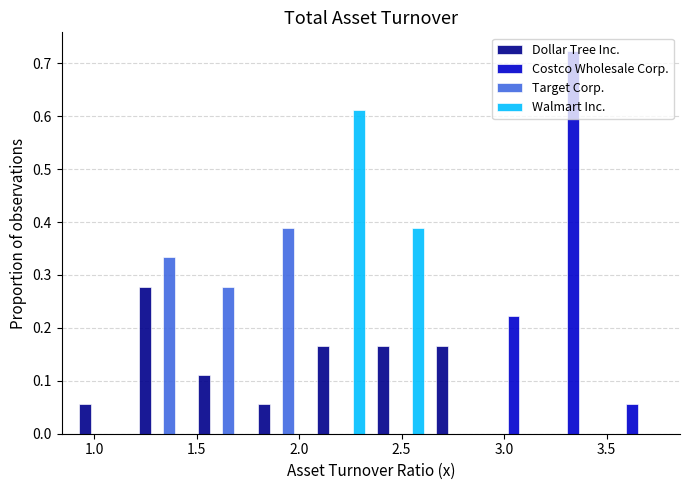

What is the height of the Walmart Inc. bar covering 2.06 to 2.35 on the x-axis? Neither the bar edges nor the heights are printed on the chart, so give them approximately, as read against the axes.

0.61